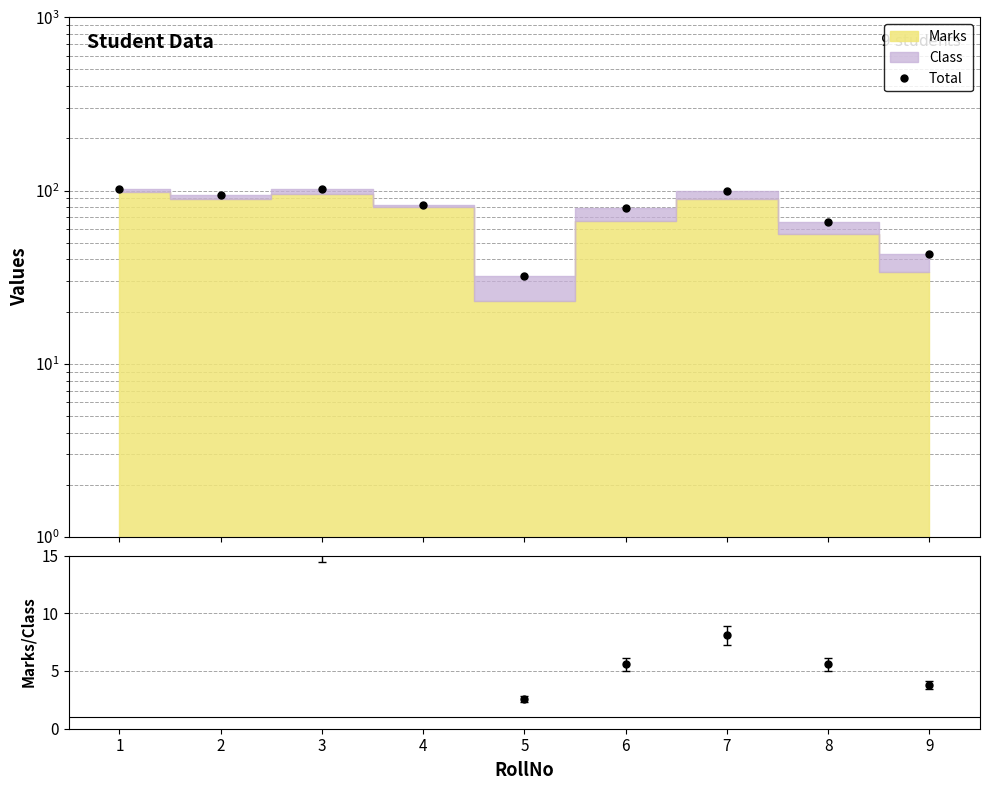

What is the ratio of the value at 1 to the value at 3?

1.0